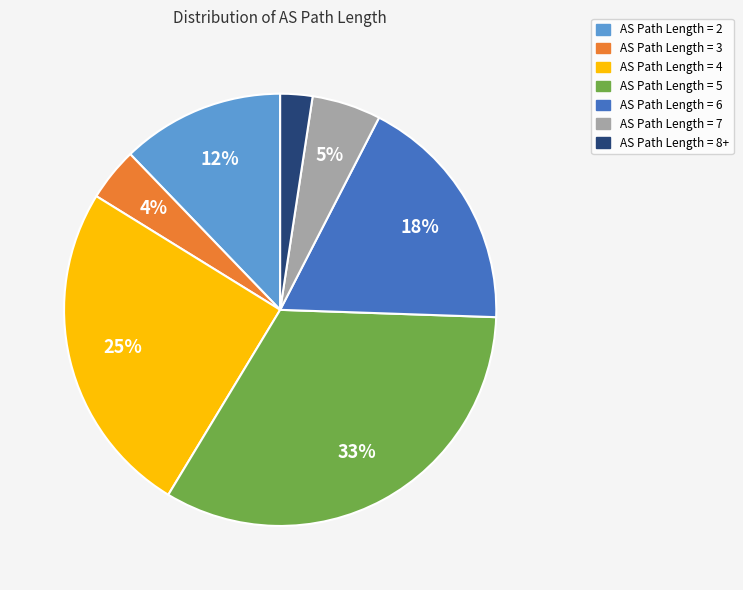

To the nearest percent, what is the difference between the largest and smallest slice percentages?

31%